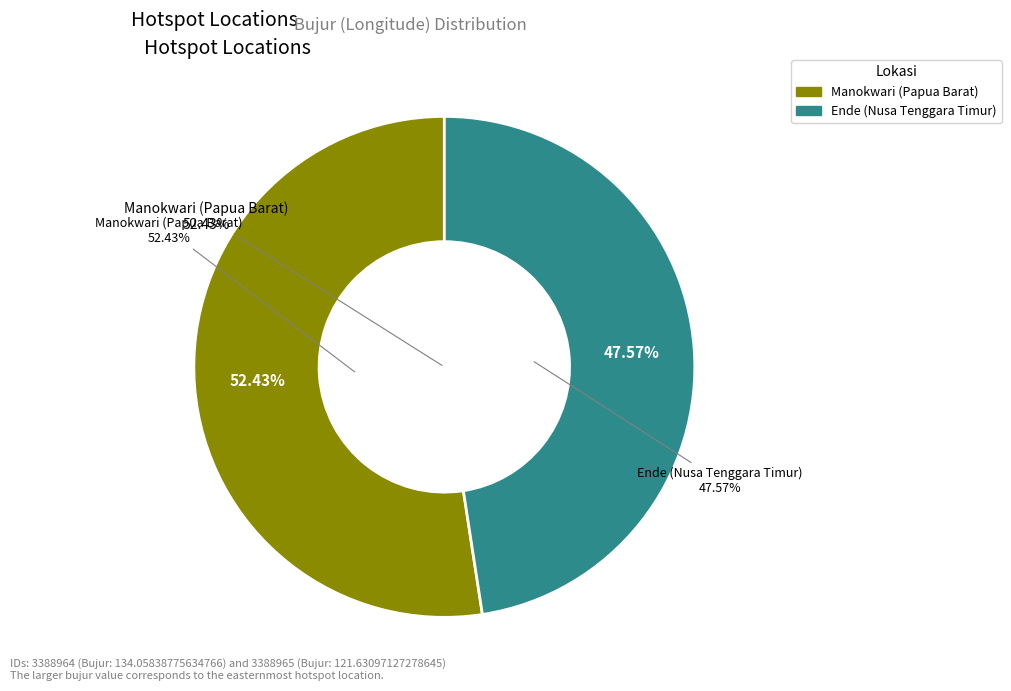

Rank the categories by value from lowest to highest.

Ende (Nusa Tenggara Timur), Manokwari (Papua Barat)